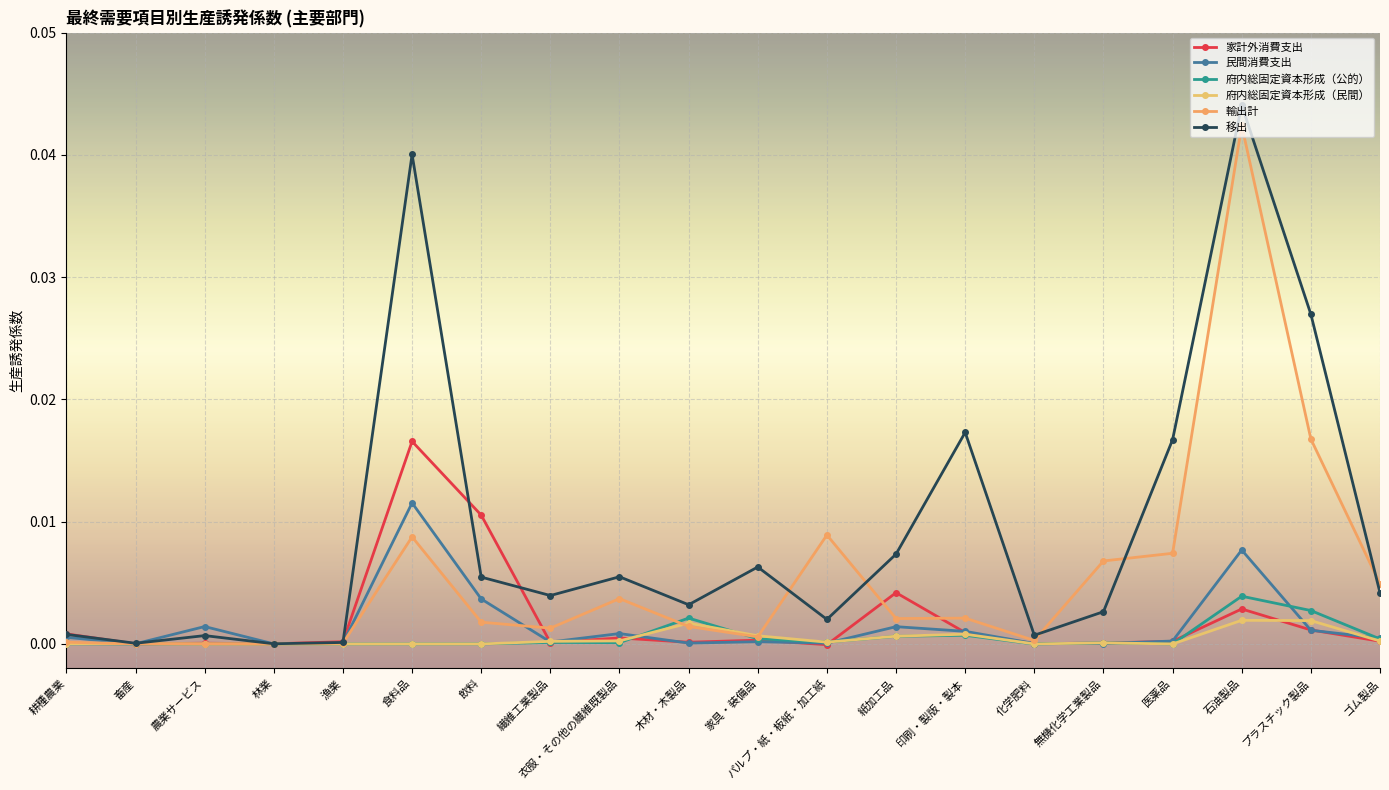

At which category does 民間消費支出 reach its first local valley?

畜産